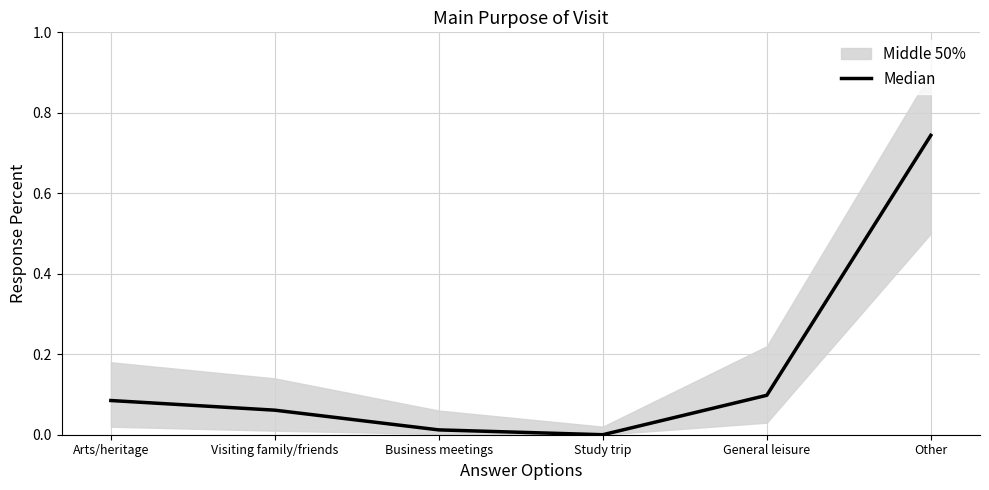

Is this an area chart (filled region under the line)?

No